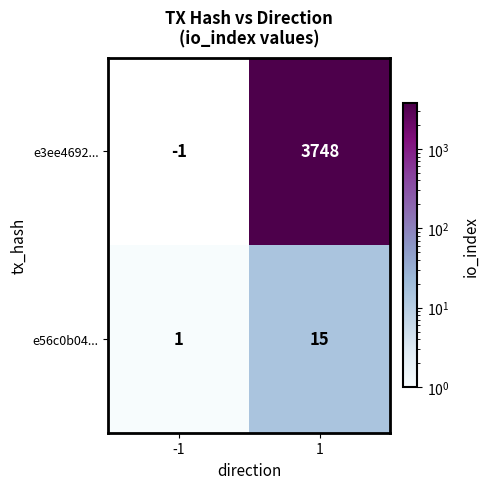

List the series in order of their overall mean, highest first.

e3ee4692..., e56c0b04...